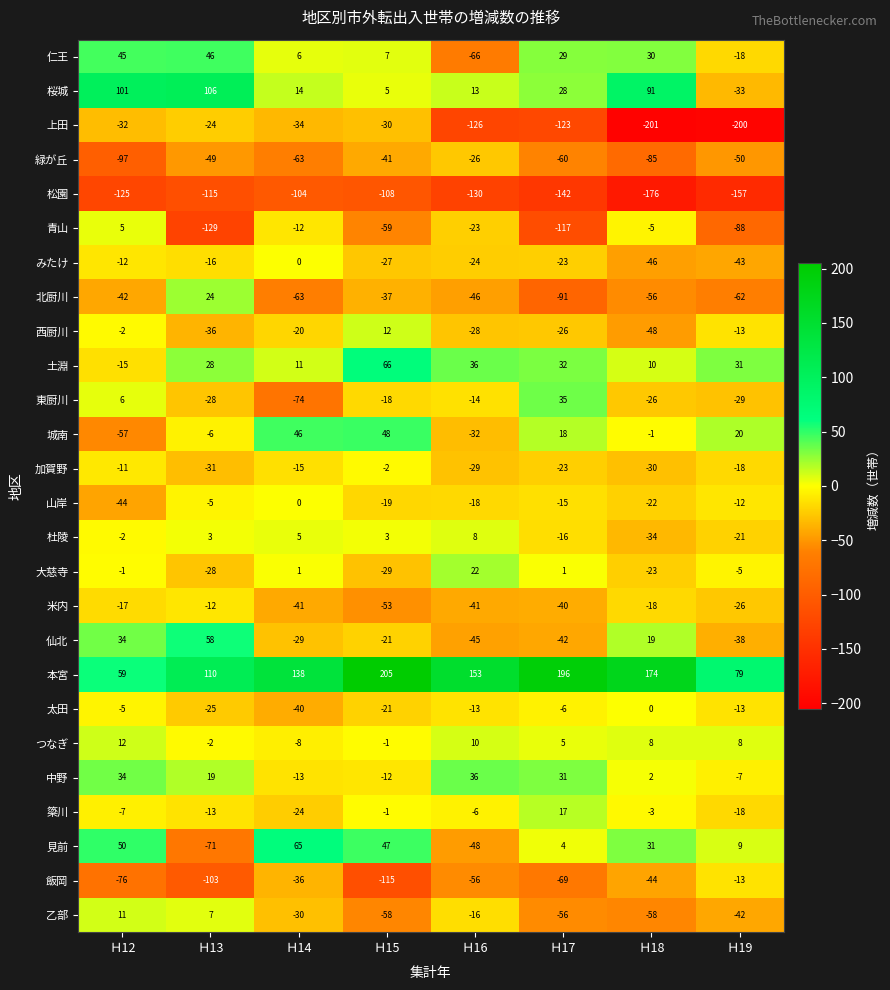

List the labels in order of 山岸 value, smallest first.

Ｈ12, Ｈ18, Ｈ15, Ｈ16, Ｈ17, Ｈ19, Ｈ13, Ｈ14